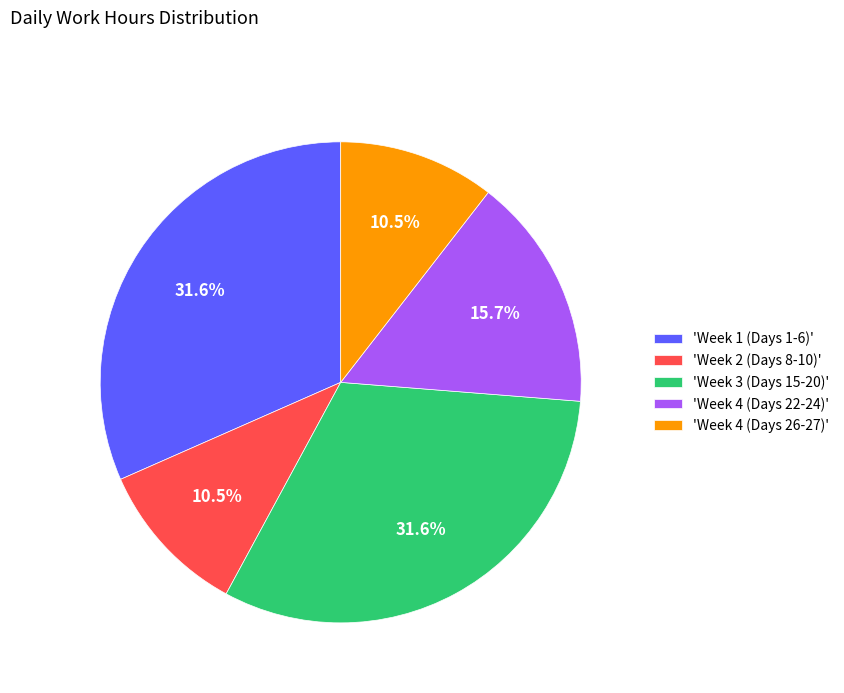

Is 'Week 2 (Days 8-10)' the majority of the pie?

No